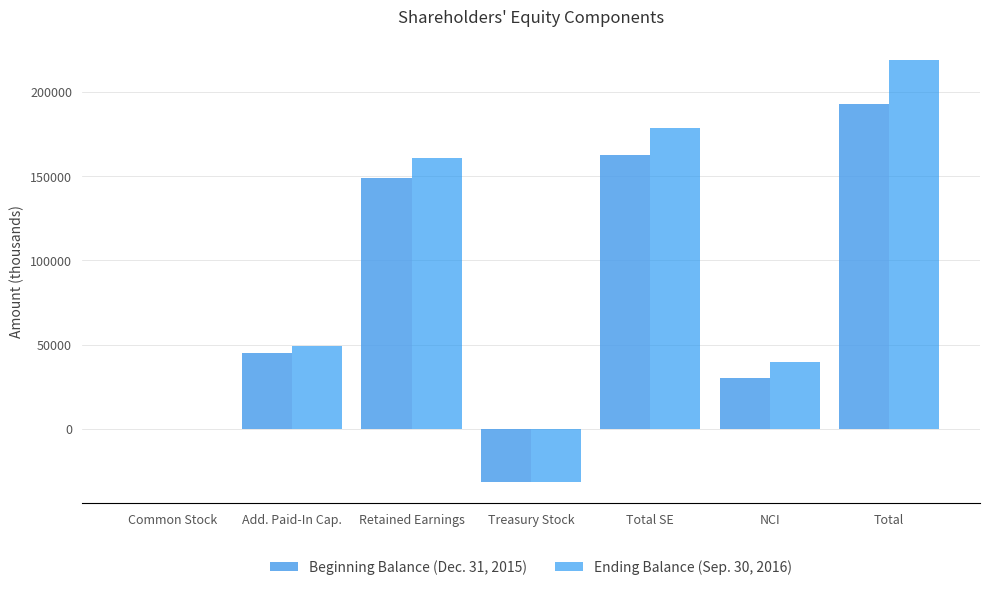

Is the value of Ending Balance (Sep. 30, 2016) at Treasury Stock greater than the value of Beginning Balance (Dec. 31, 2015) at Total SE?

No